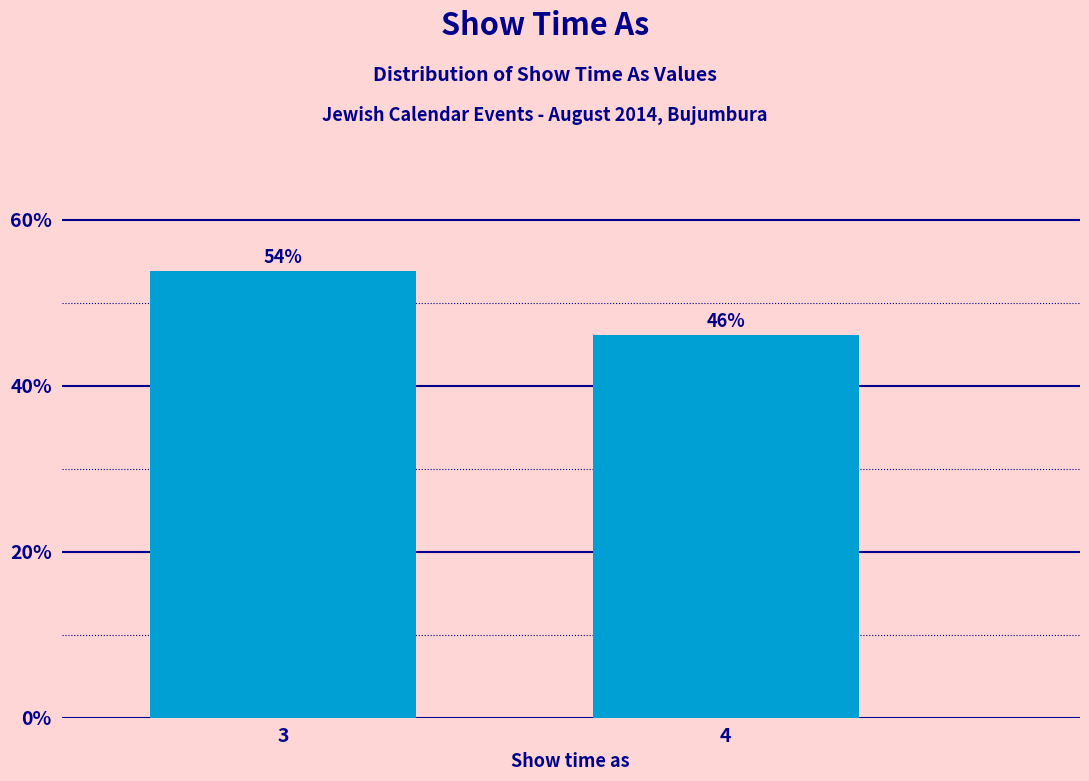

List the labels in order of value, smallest first.

4, 3